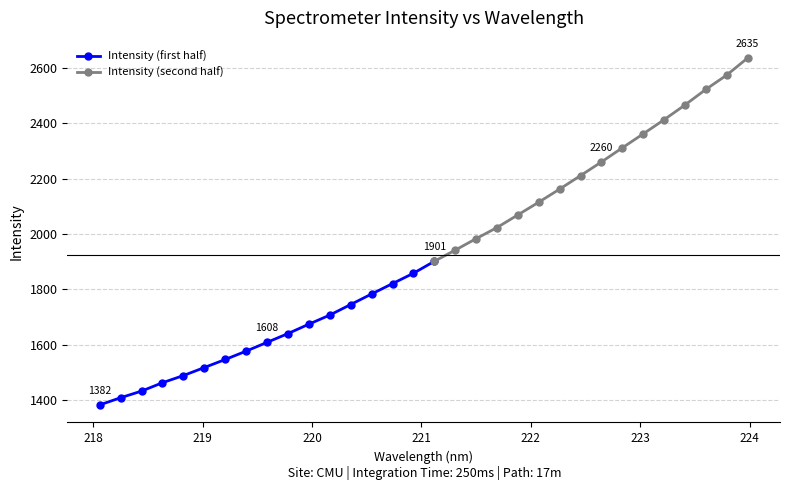

At which category does the chart reach its minimum across all series?

218.0596